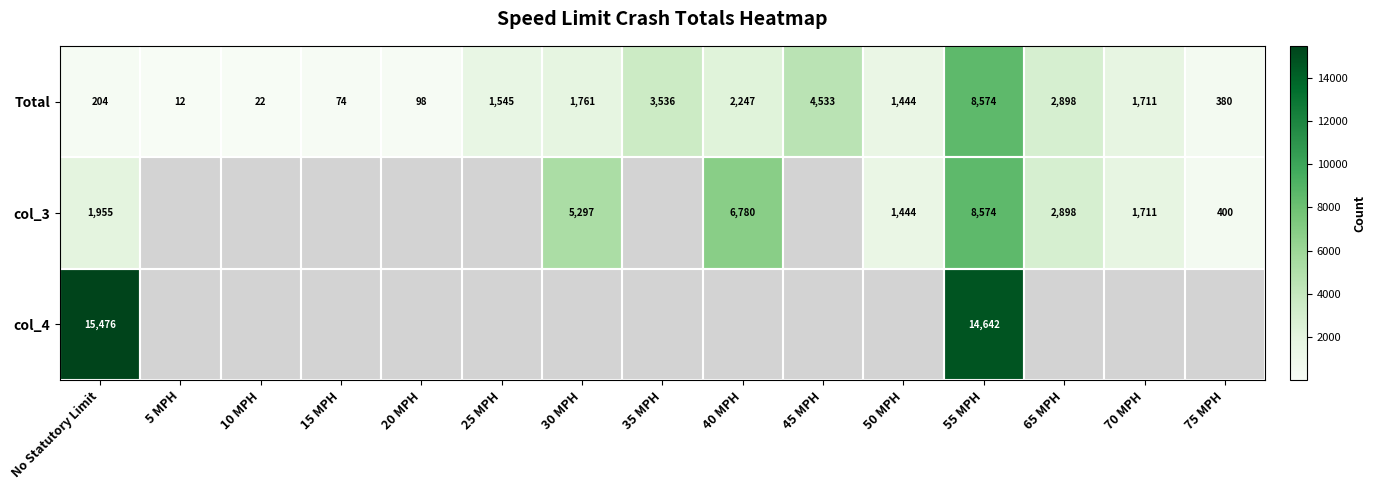

What is the sum of all Total values?

29039